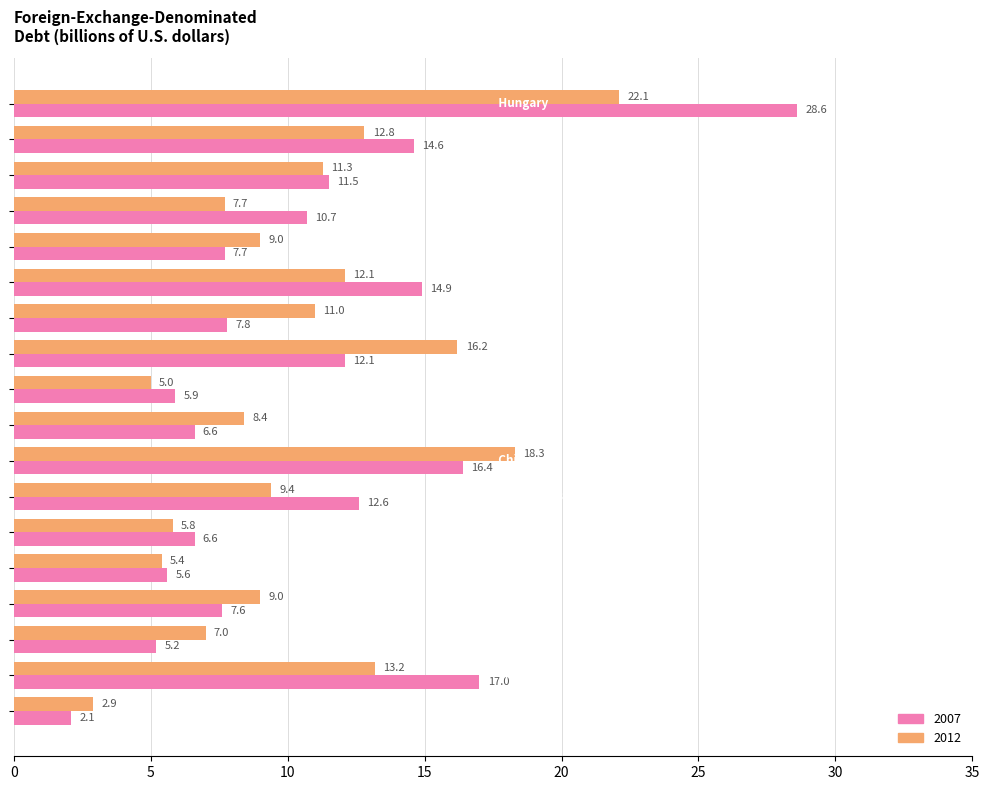

List the series in order of their peak value, lowest first.

2012, 2007